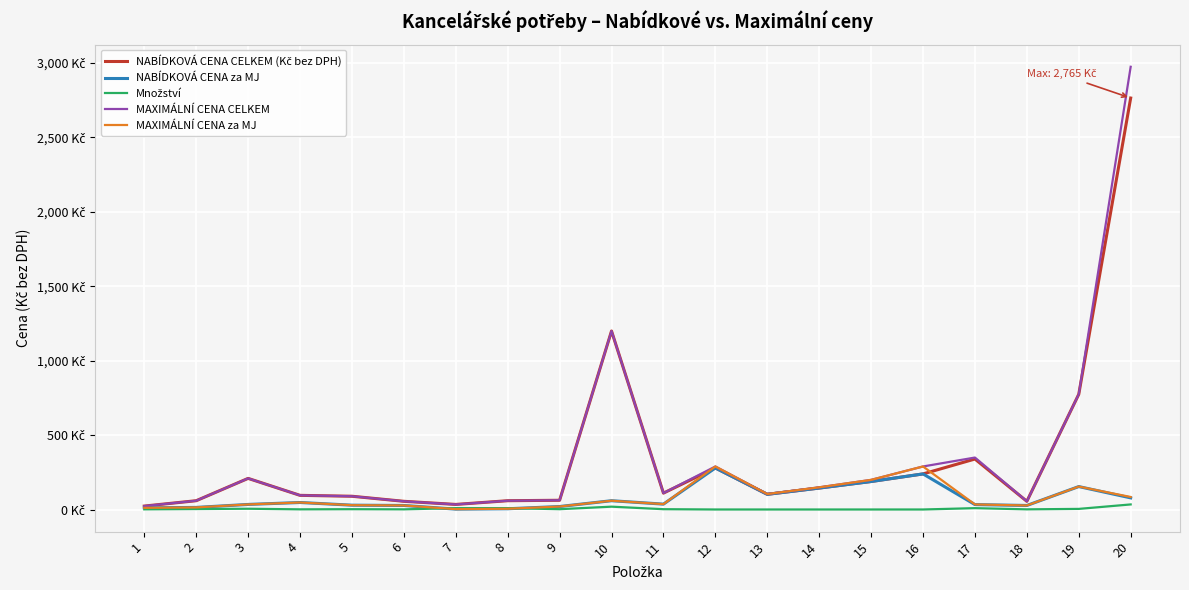

Does the chart display data point markers on the line(s)?

No